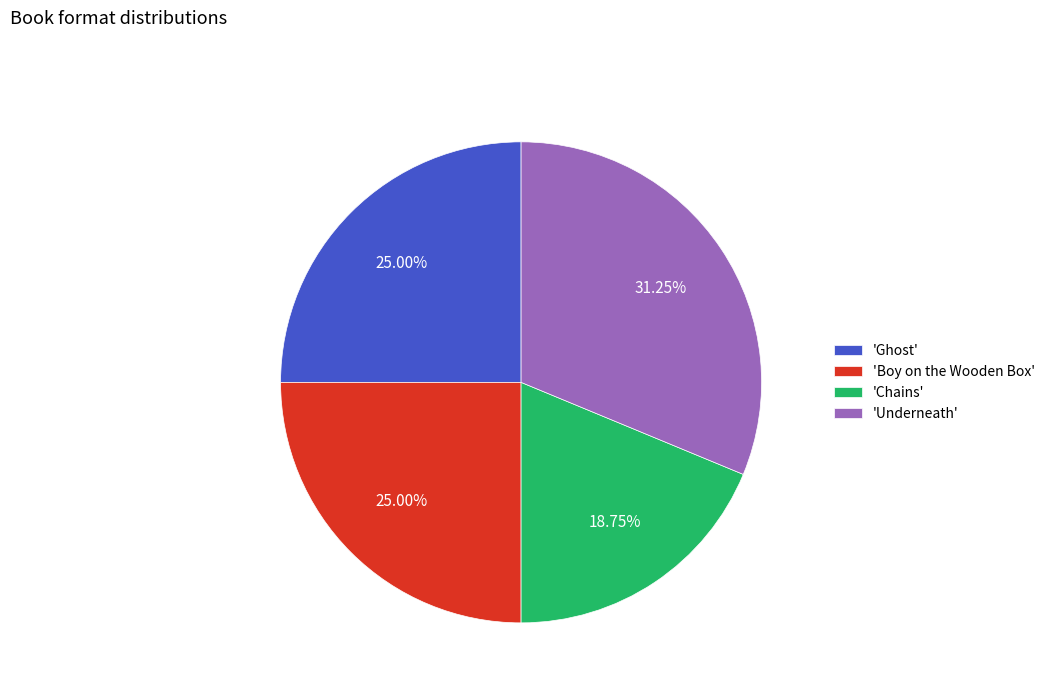

Does 'Boy on the Wooden Box' account for over 50% of the chart?

No